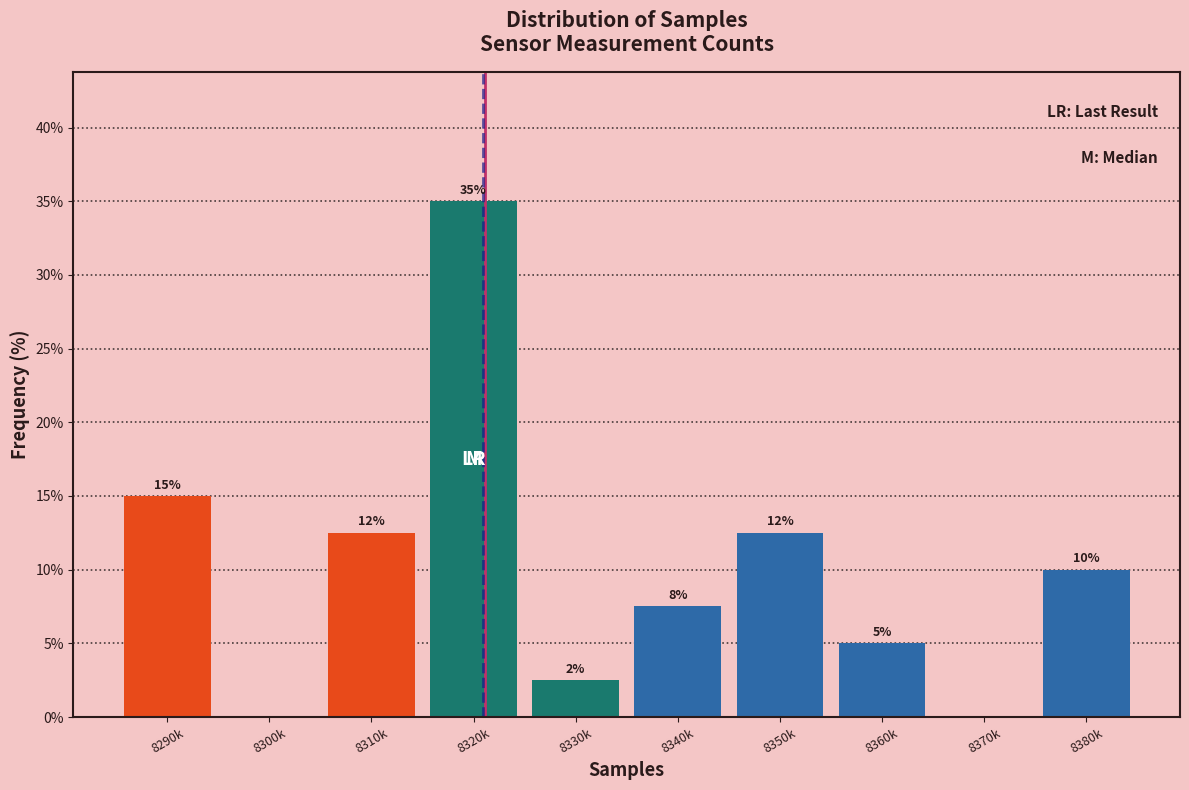

At which category does the chart reach its peak across all series?

8320k